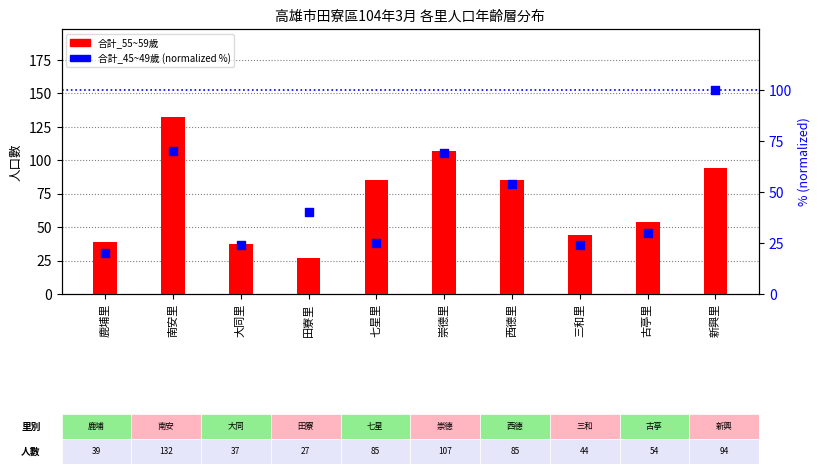

Is the value of 合計_55~59歲 at 三和里 greater than the value of 合計_45~49歲 (normalized %) at 田寮里?

Yes